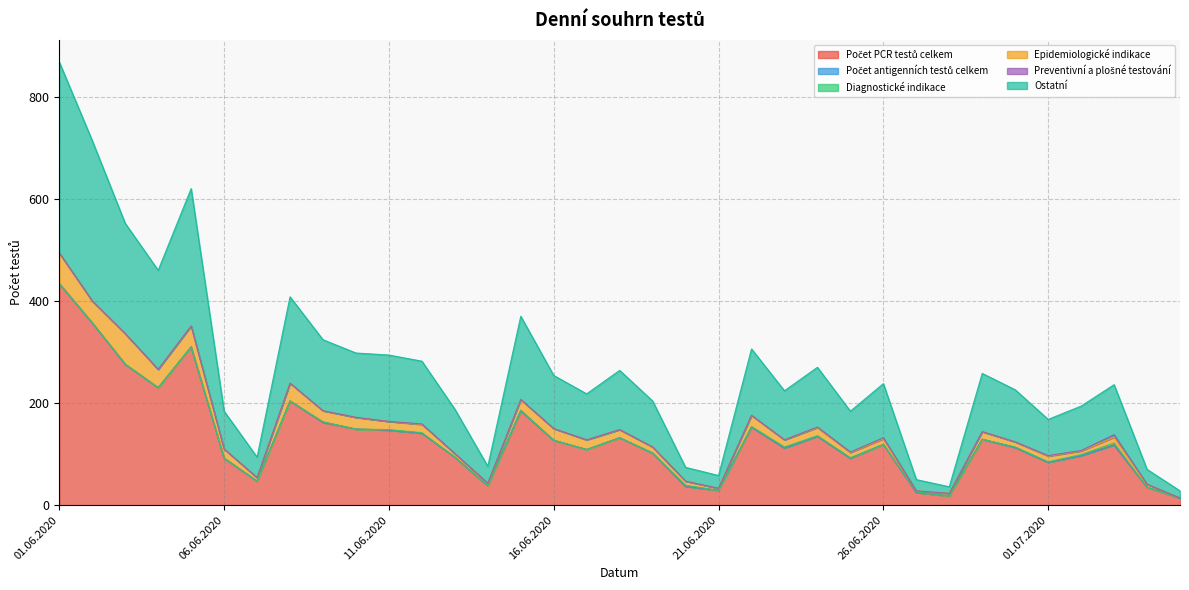

What is the sum of all Počet antigenních testů celkem values?

1